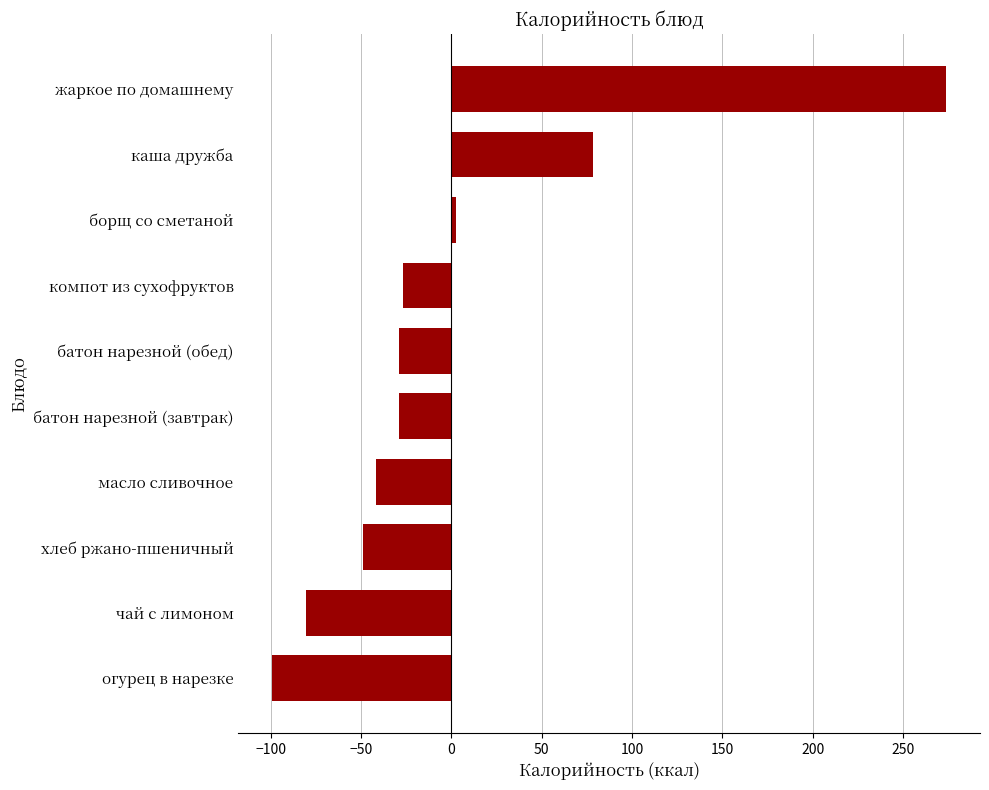

Which category has the highest value across all series?

жаркое по домашнему